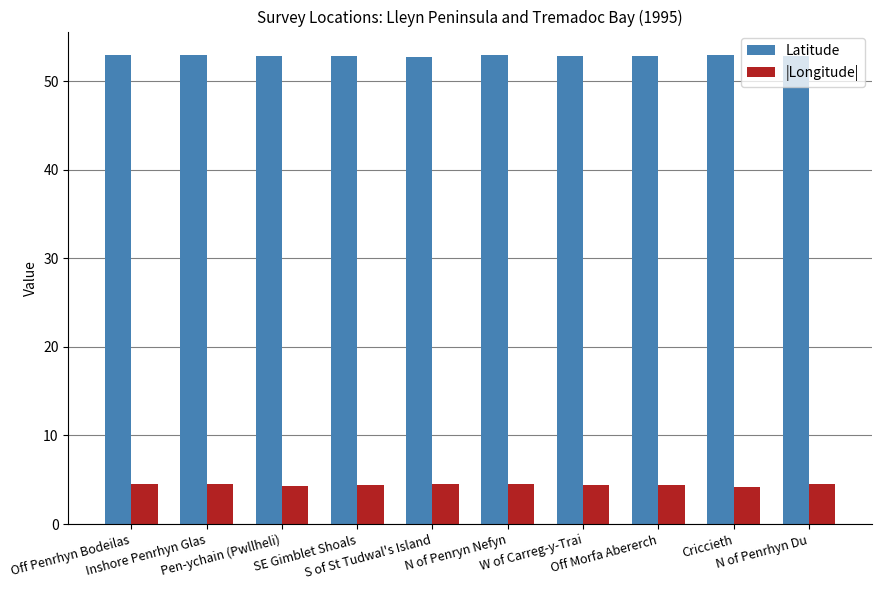

List the series in order of their overall mean, highest first.

Latitude, |Longitude|